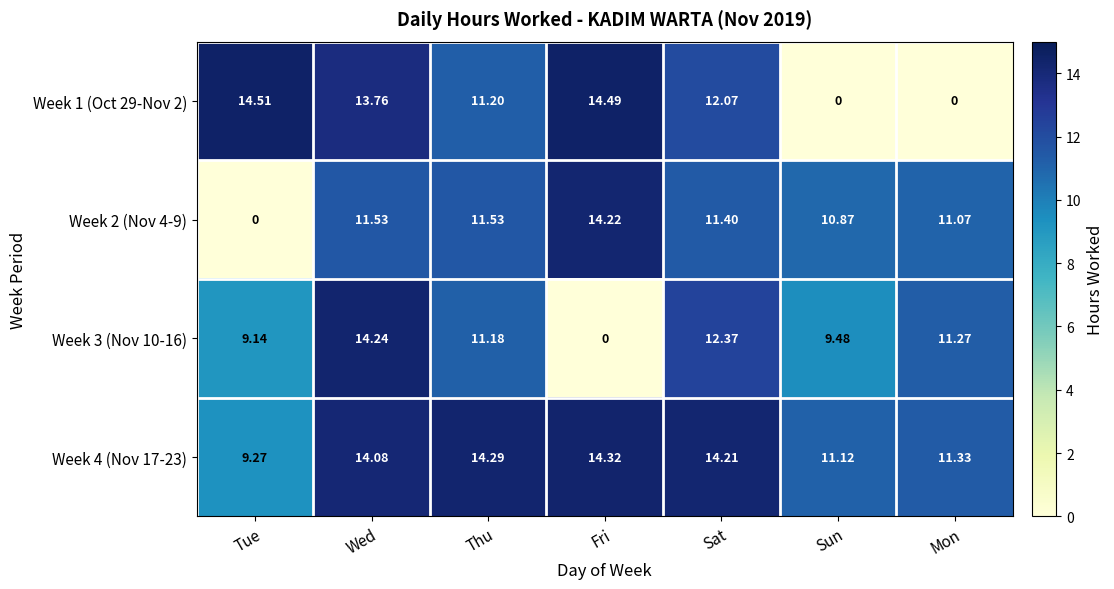

Rank the series at Wed from lowest to highest value.

Week 2 (Nov 4-9), Week 1 (Oct 29-Nov 2), Week 4 (Nov 17-23), Week 3 (Nov 10-16)